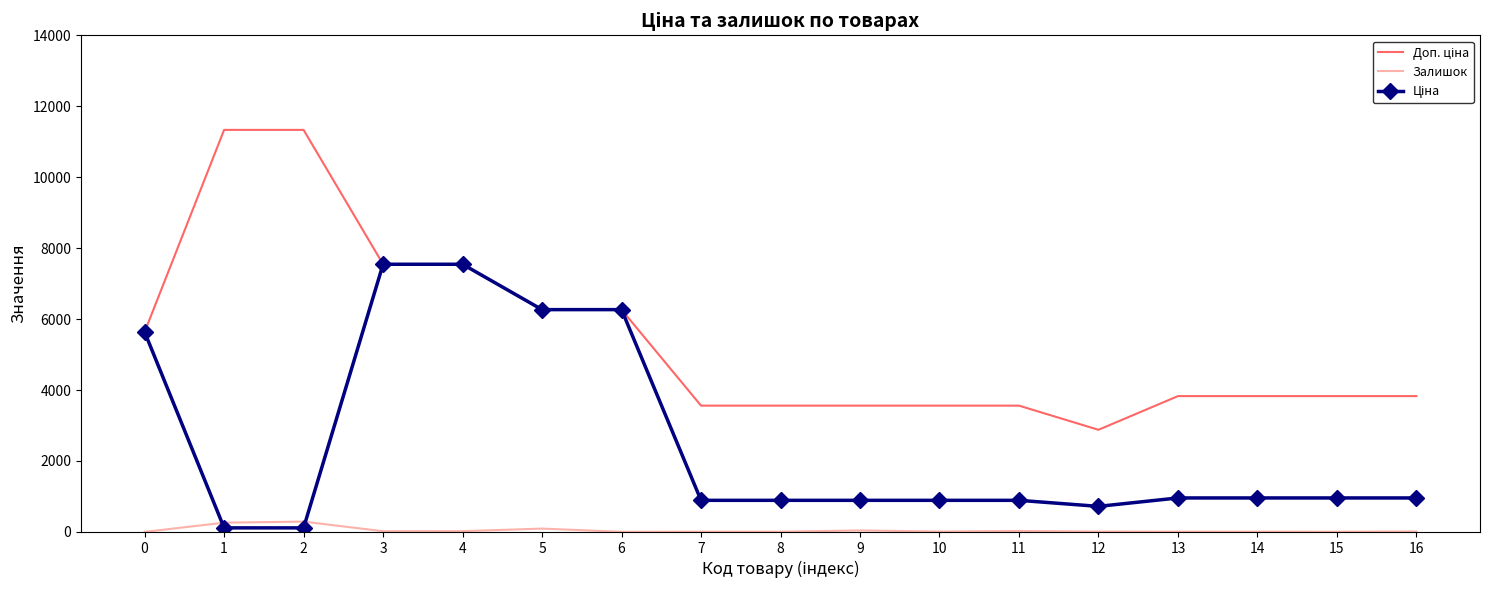

What is the highest value of the Залишок series?

290.0